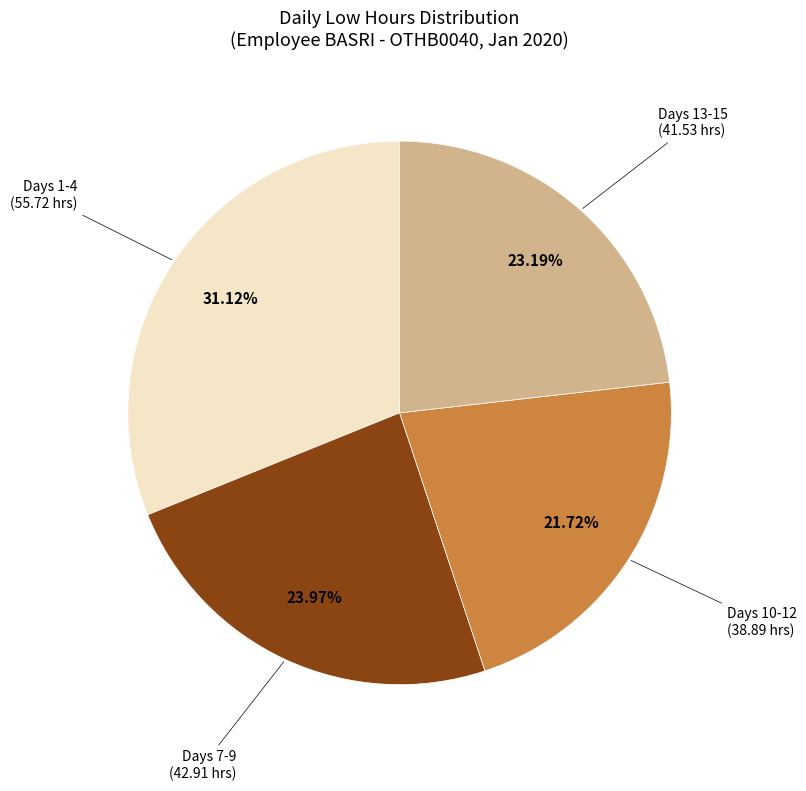

To the nearest percent, what is the difference between the largest and smallest slice percentages?

9%